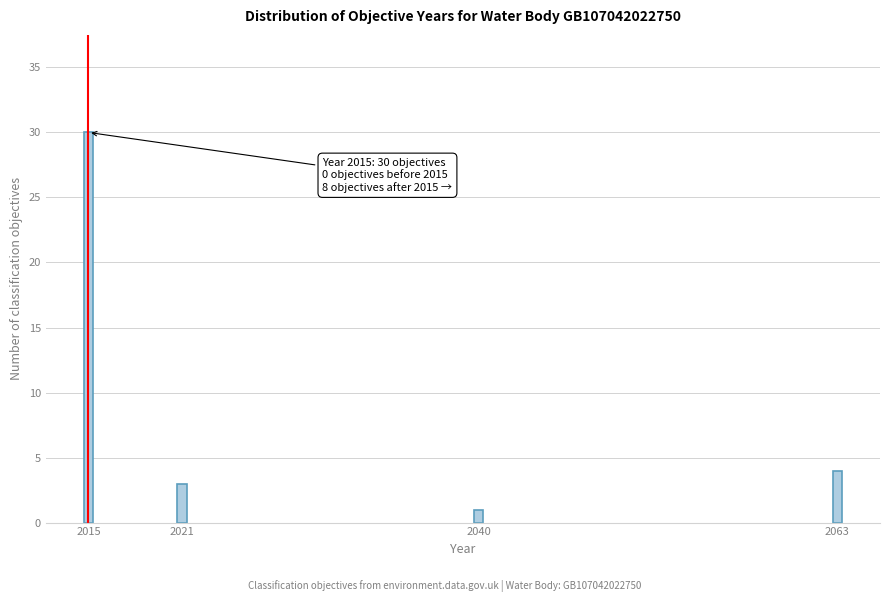

Reading right to left, extract all data points from this chart.

4	1	3	30